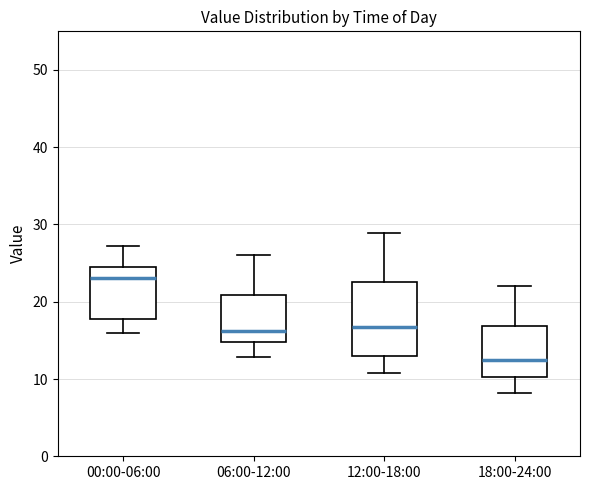

Comparing the boxes themselves (not the whiskers), which one is the tallest?

12:00-18:00